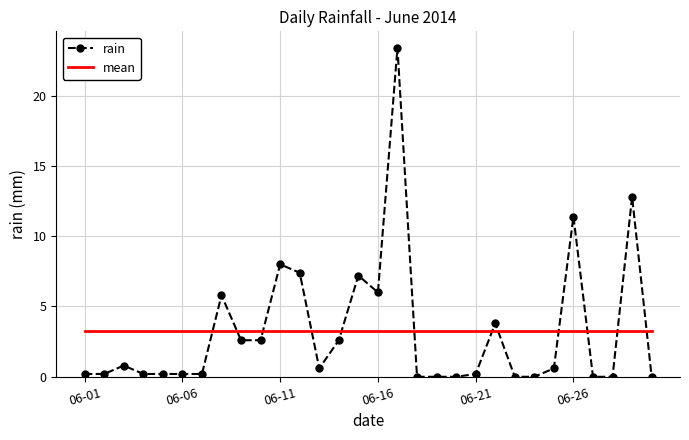

Rank the series by their maximum value, from lowest to highest.

mean, rain